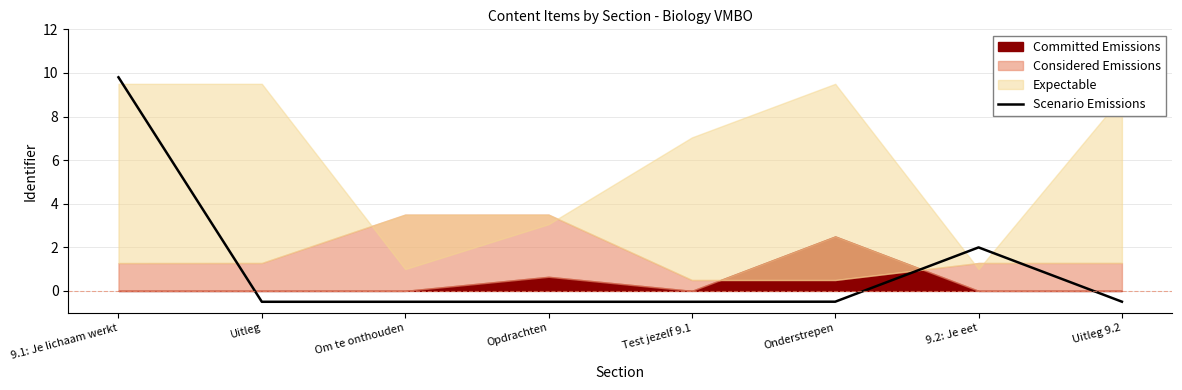

What is the sum of all values?

8.8